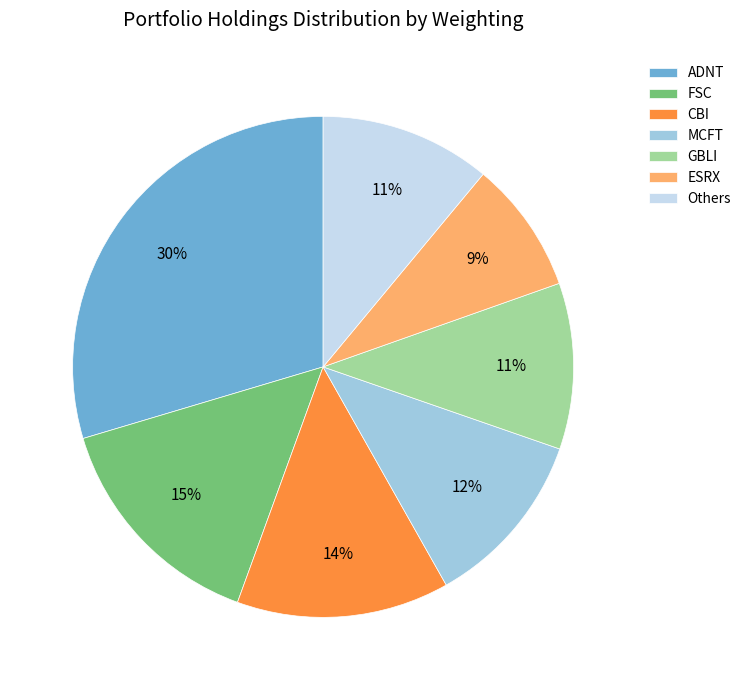

Which slice is the smallest?

ESRX